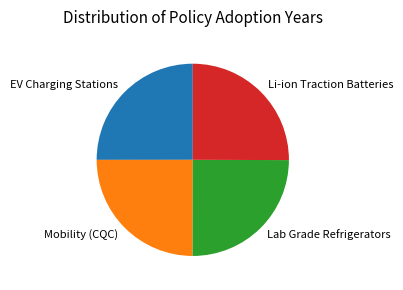

Is it true that EV Charging Stations is 25% of the pie?

True